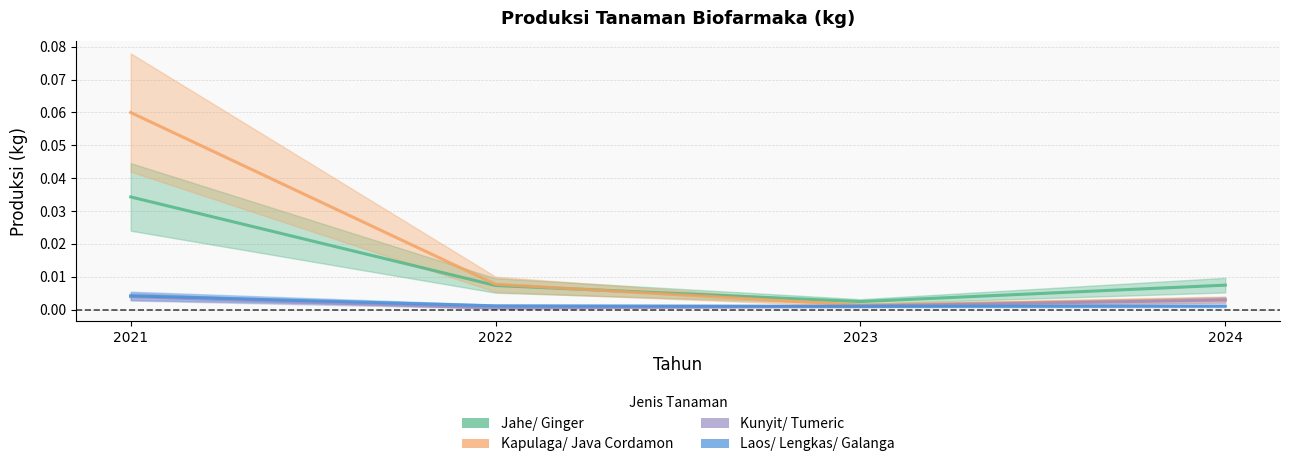

How many series are shown in this chart?

4